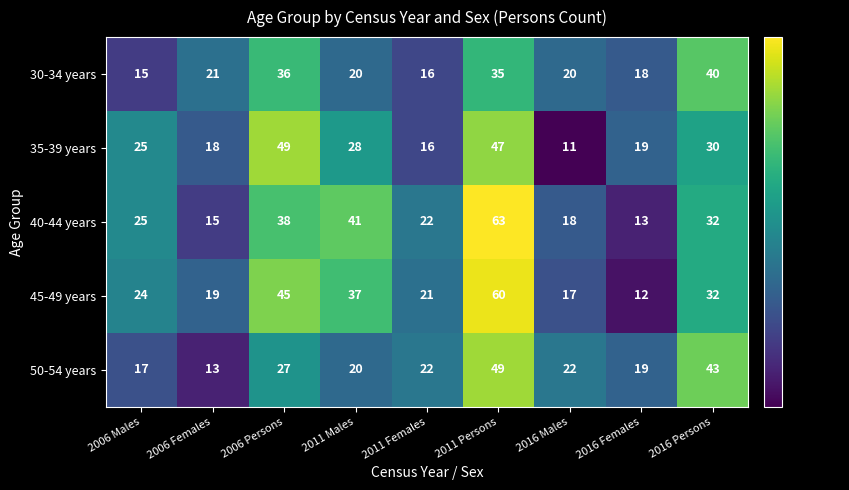

What is the smallest value displayed?

11